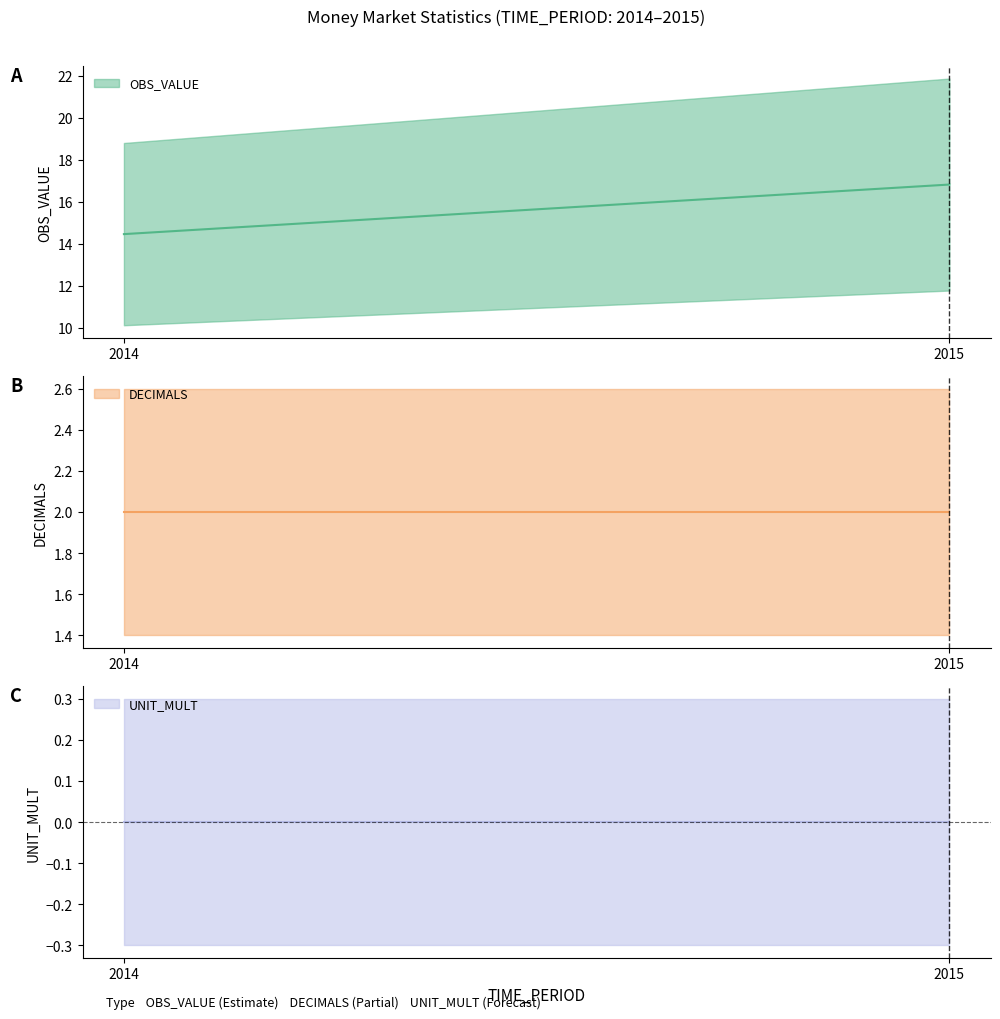

Which category has the highest value in the OBS_VALUE series?

2015